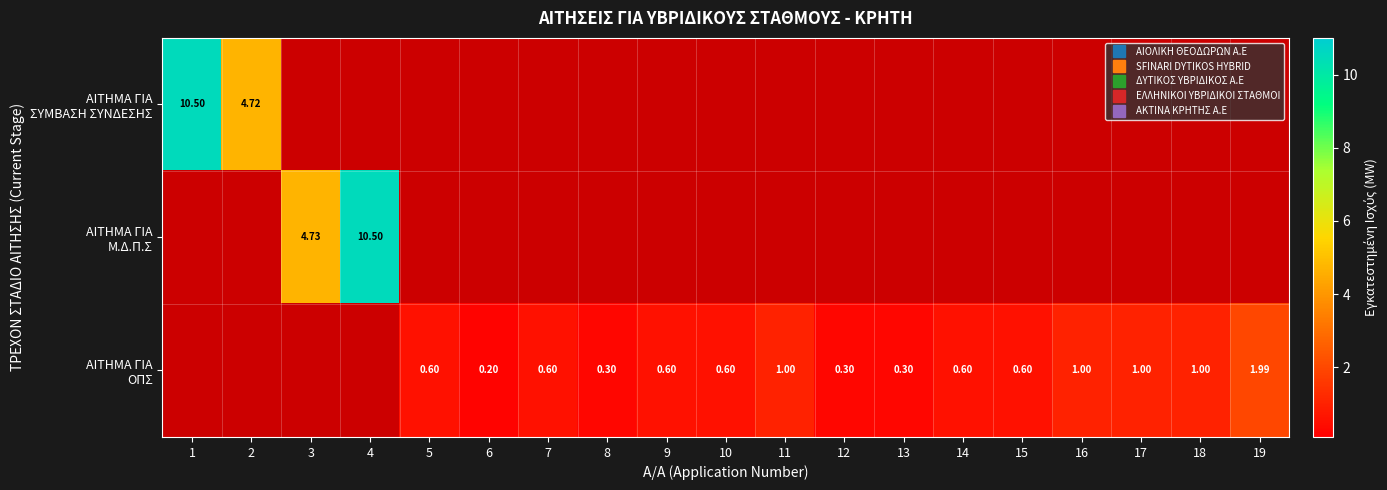

List the series in order of their overall mean, highest first.

ΑΙΤΗΜΑ ΓΙΑ ΣΥΜΒΑΣΗ ΣΥΝΔΕΣΗΣ, ΑΙΤΗΜΑ ΓΙΑ Μ.Δ.Π.Σ, ΑΙΤΗΜΑ ΓΙΑ ΟΠΣ